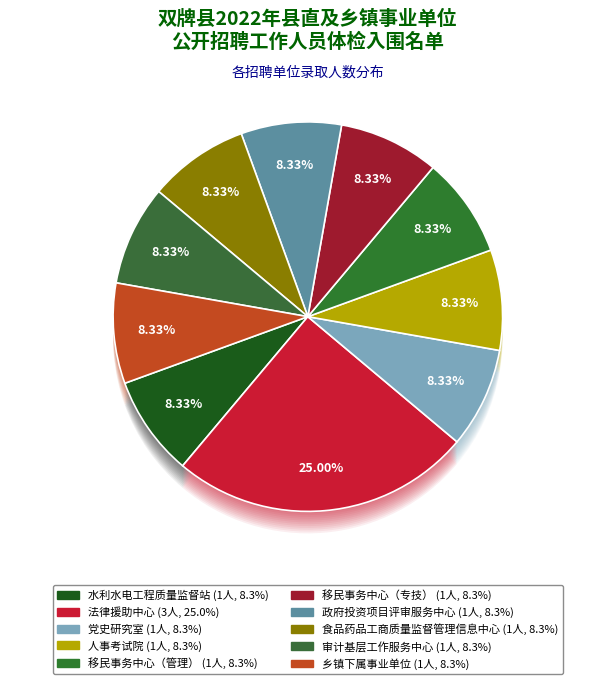

Approximately how many times larger is the value at 政府投资项目评审服务中心 compared to 人事考试院?

1.0